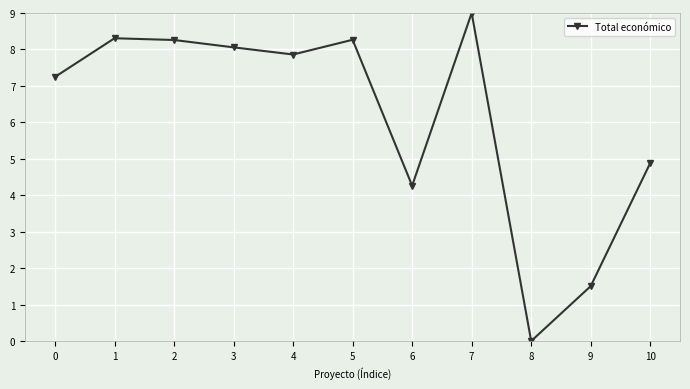

Is it true that the value at 7 is 9.0?

True